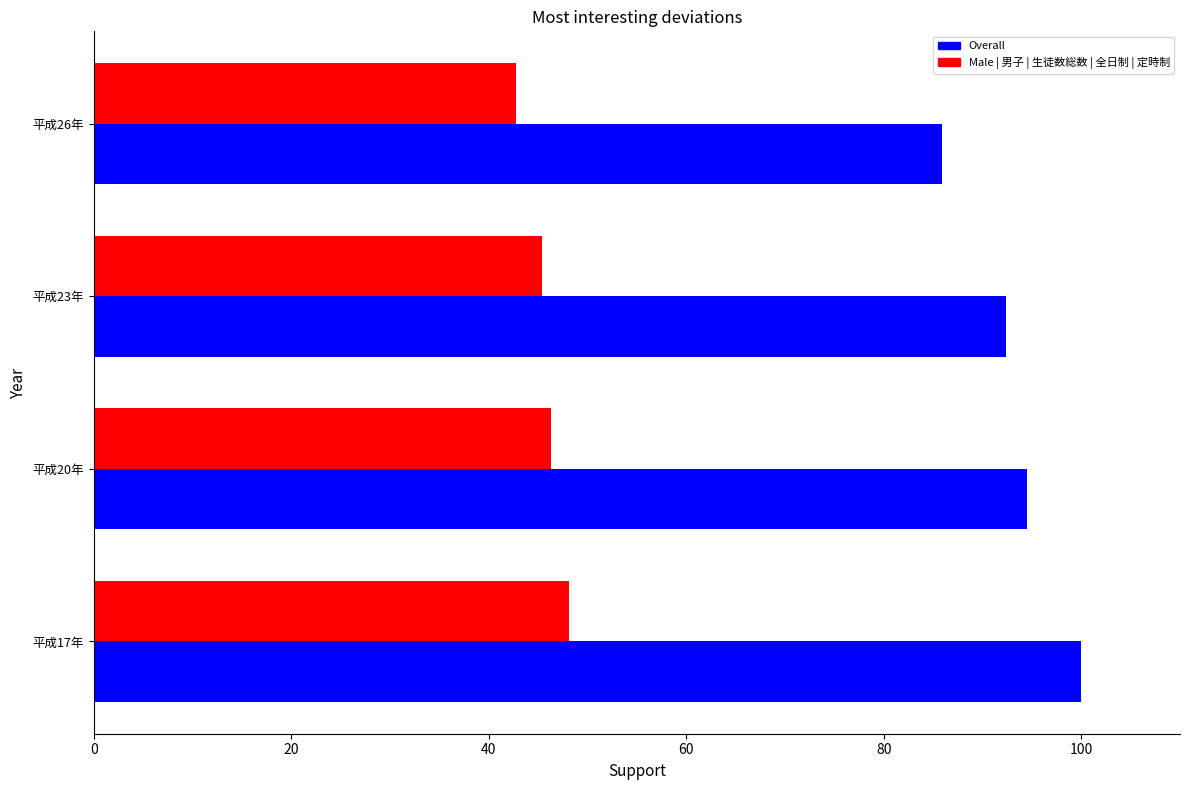

What is the total value across all series at 平成23年?

137.7